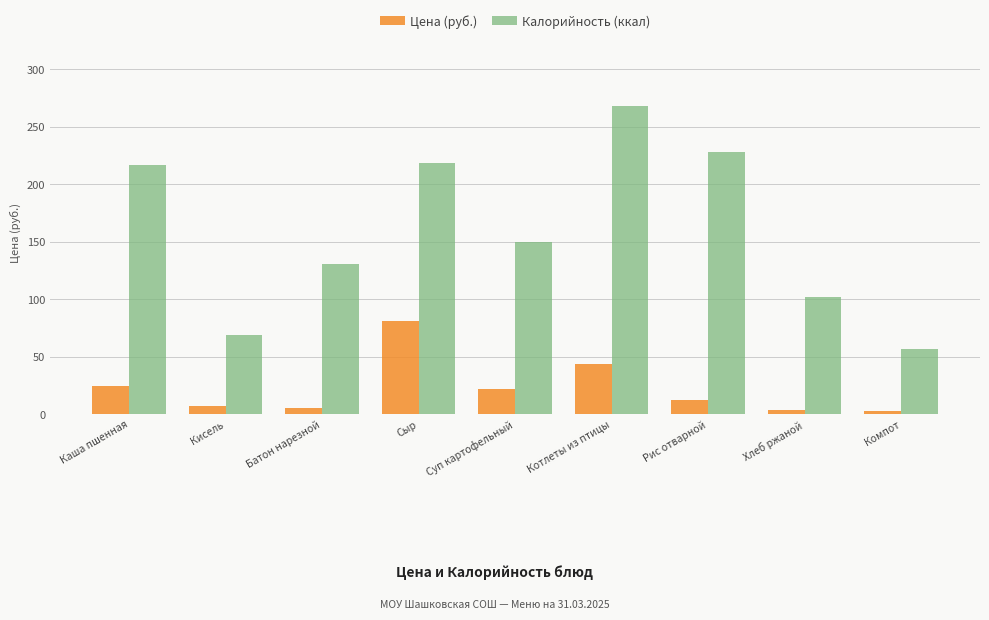

Which series has the largest total across all categories?

Калорийность (ккал)